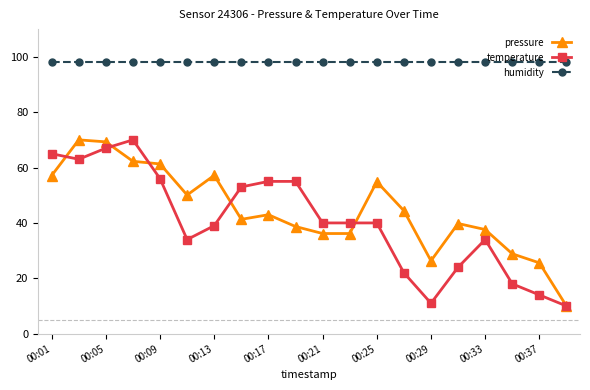

True or false: humidity and pressure intersect in this chart.

False